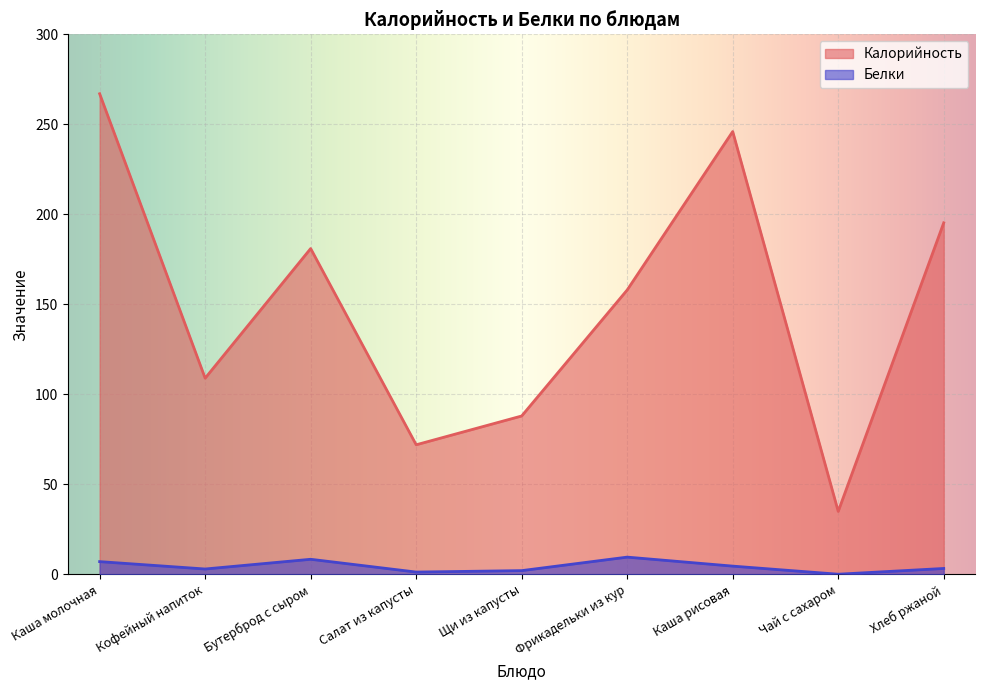

What is the sum of all Белки values?

39.5